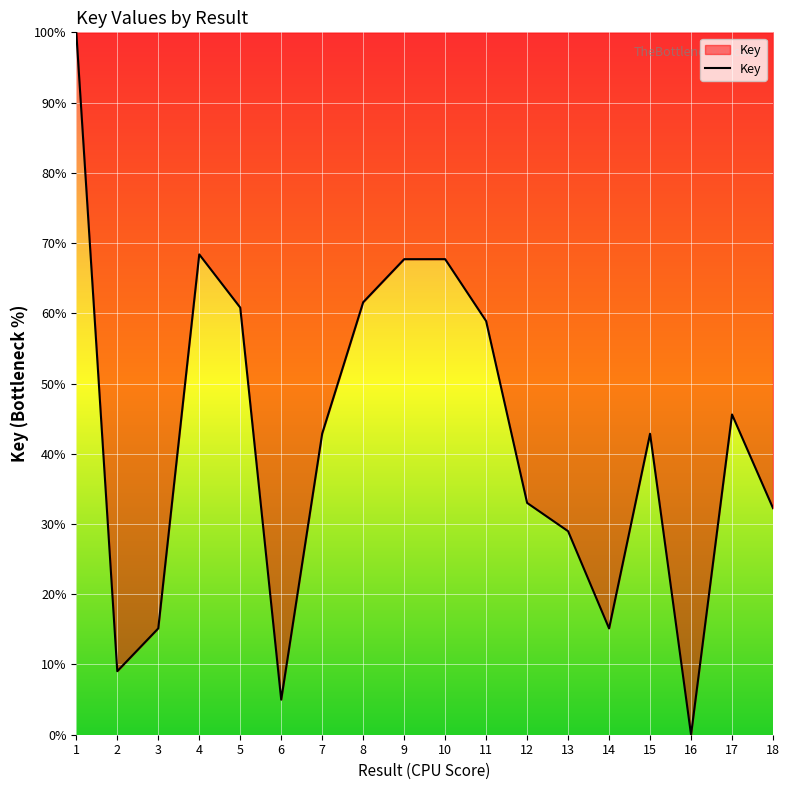

Read the value at 12.

33.0